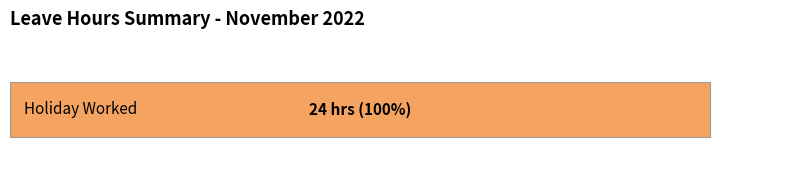

What is the maximum value shown in the chart?

24